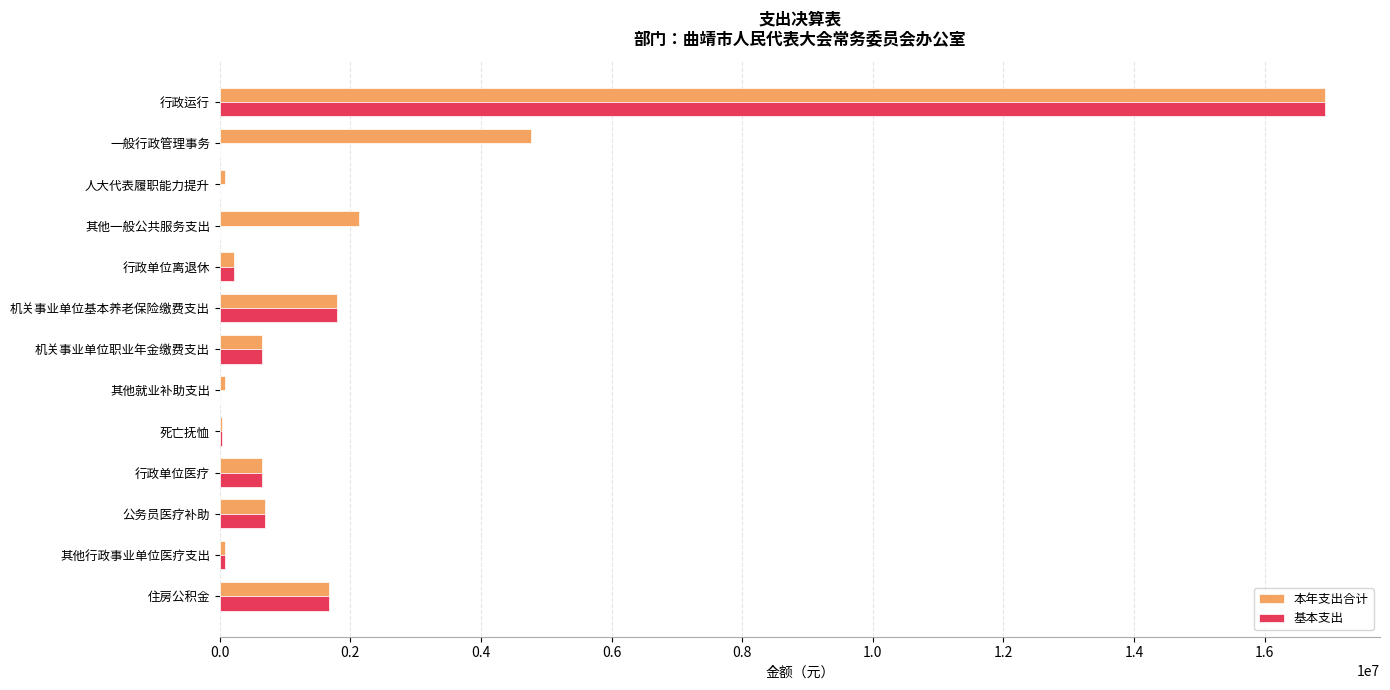

What value does the 本年支出合计 series have at 住房公积金?

1669134.3